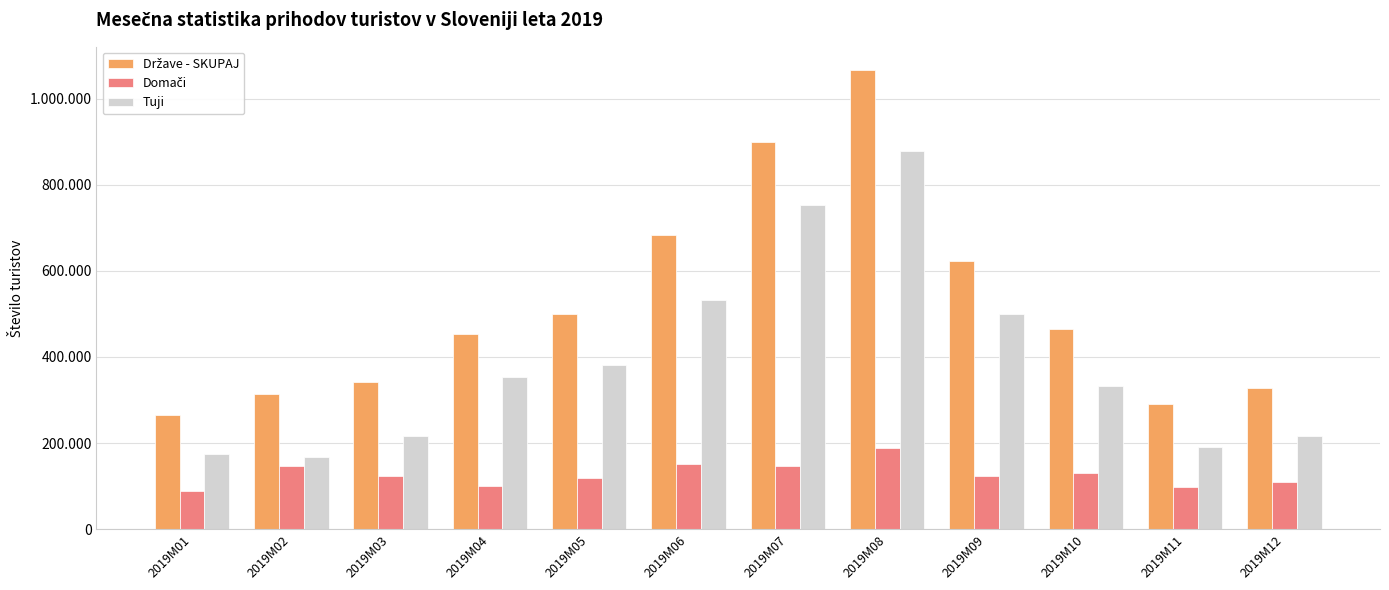

Does the chart contain any negative values?

No